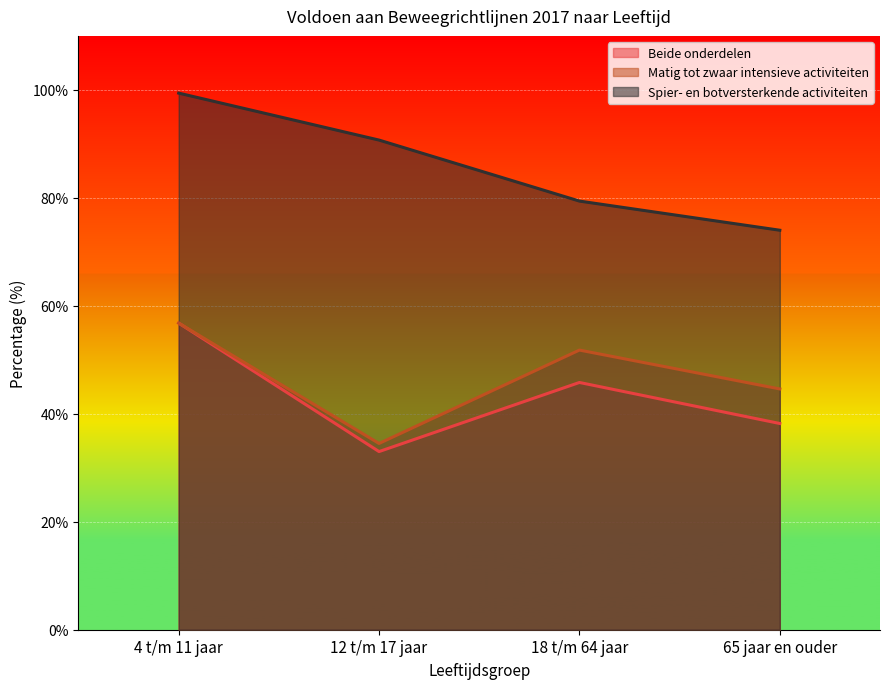

Which category has the highest value in the Beide onderdelen series?

4 t/m 11 jaar